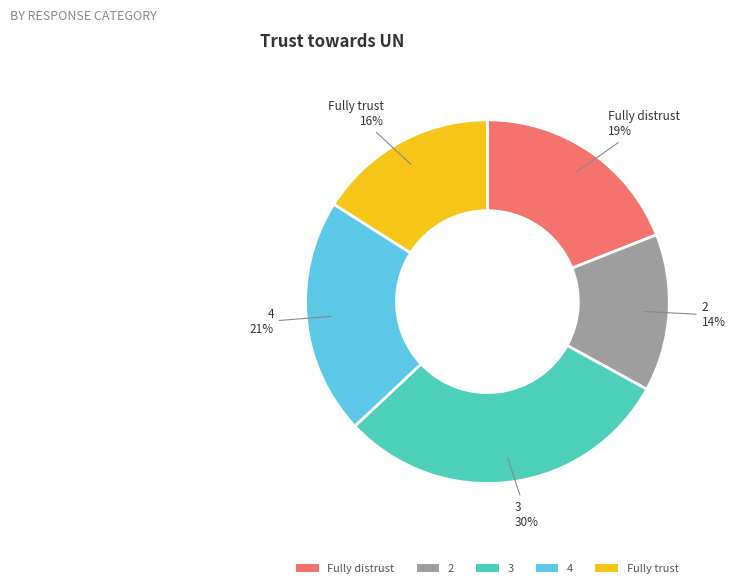

The 3 slice represents 16% of the pie. True or false?

False